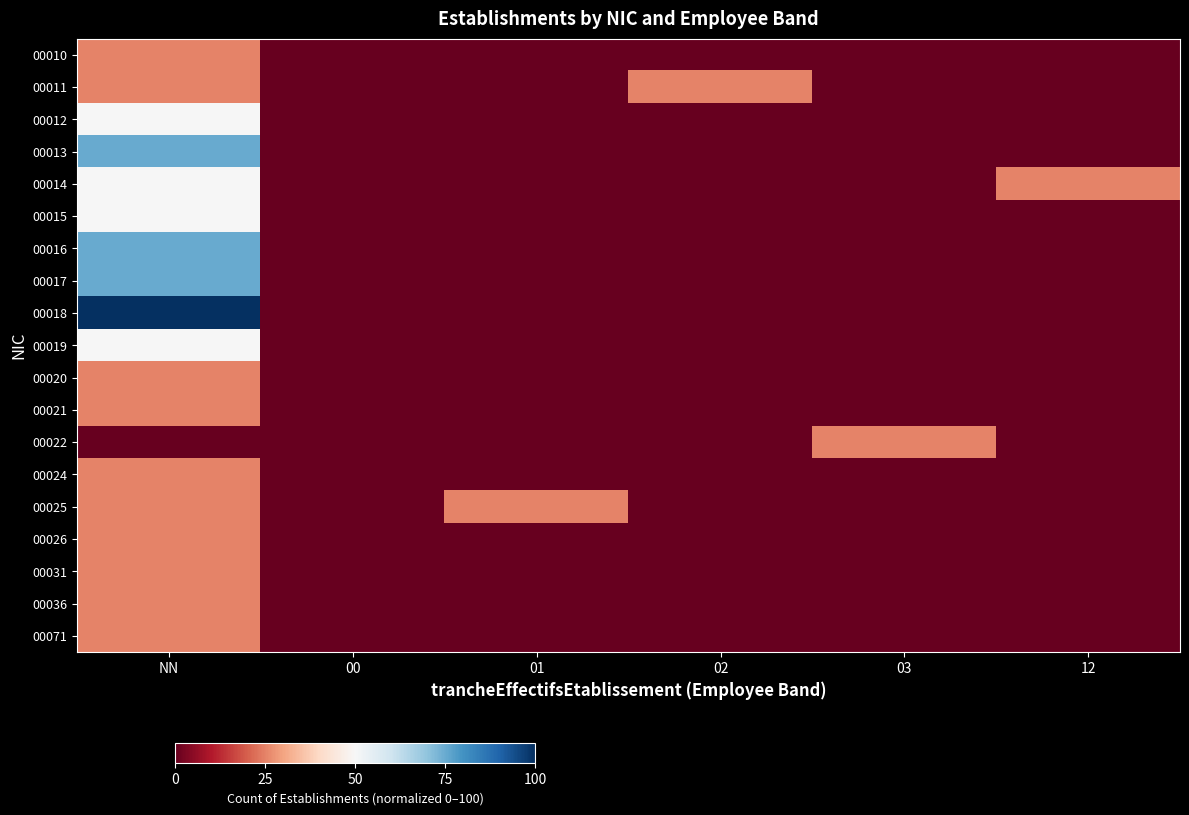

List the series in order of their peak value, highest first.

00018, 00013, 00016, 00017, 00012, 00014, 00015, 00019, 00010, 00011, 00020, 00021, 00022, 00024, 00025, 00026, 00031, 00036, 00071